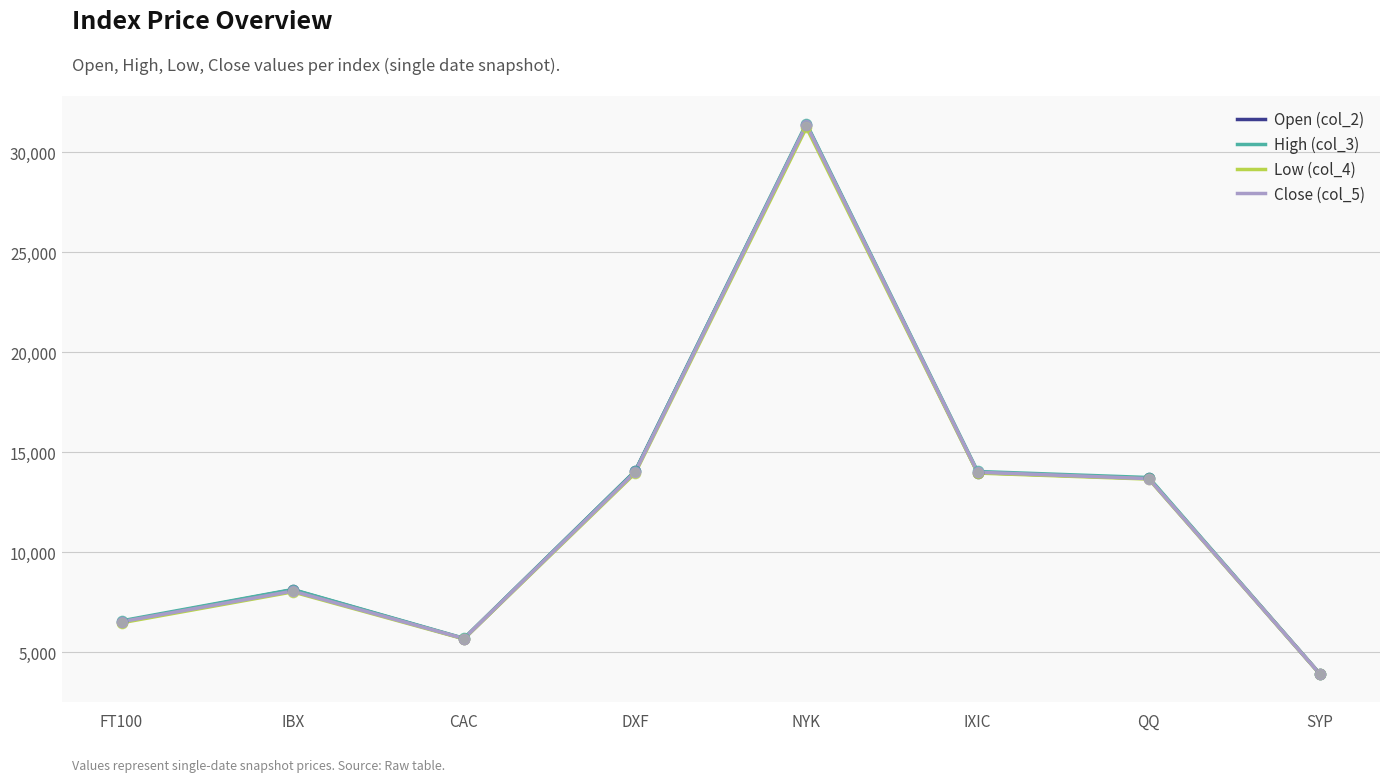

Is the value of Close (col_5) at NYK greater than the value of Open (col_2) at QQ?

Yes